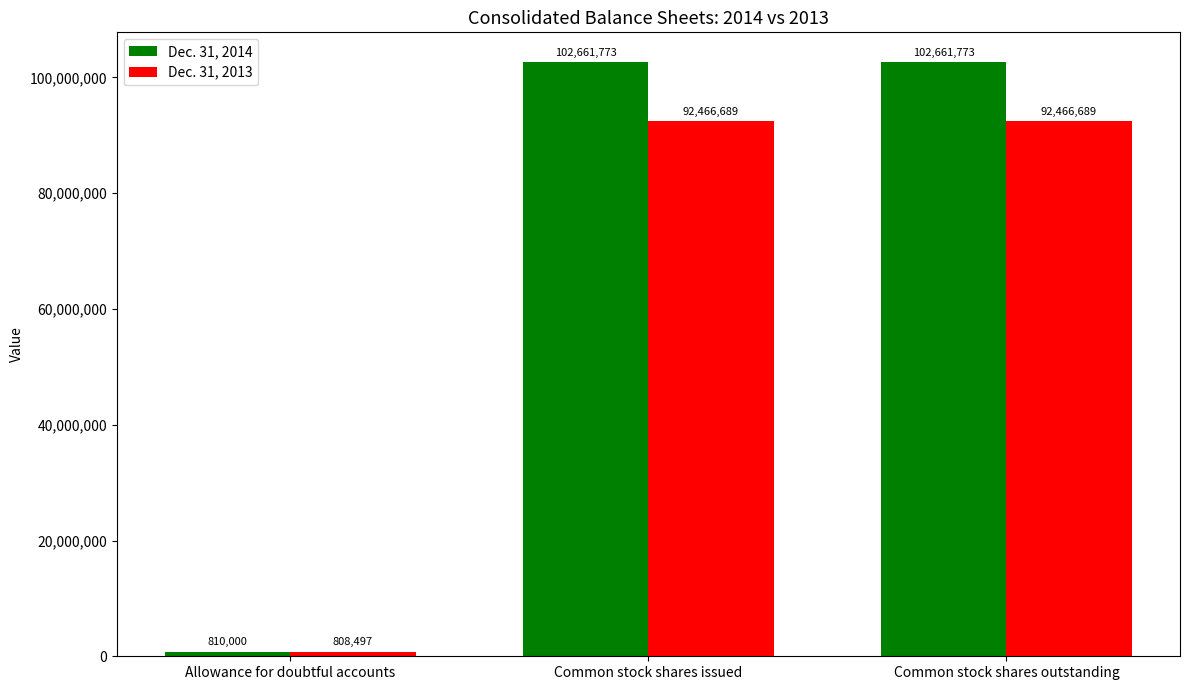

Reading right to left, extract all data points from this chart.

Dec. 31, 2014: 102661773	102661773	810000
Dec. 31, 2013: 92466689	92466689	808497